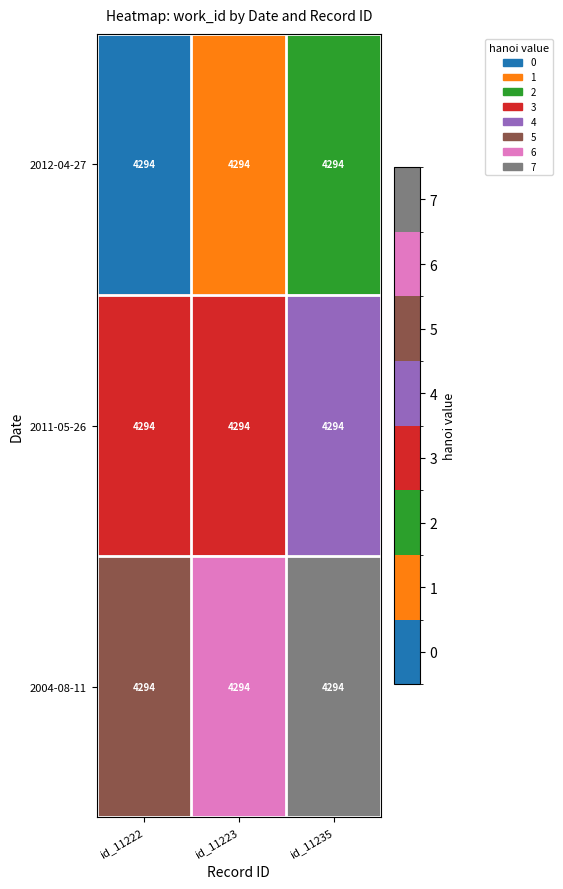

Rank the series at id_11223 from lowest to highest value.

2012-04-27, 2011-05-26, 2004-08-11